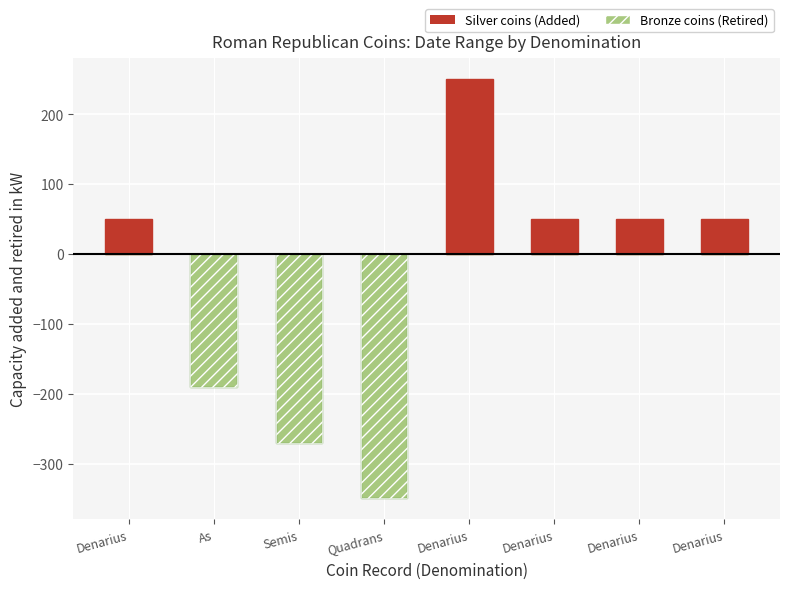

Which series changed the most between Denarius and As?

Bronze (Retired)